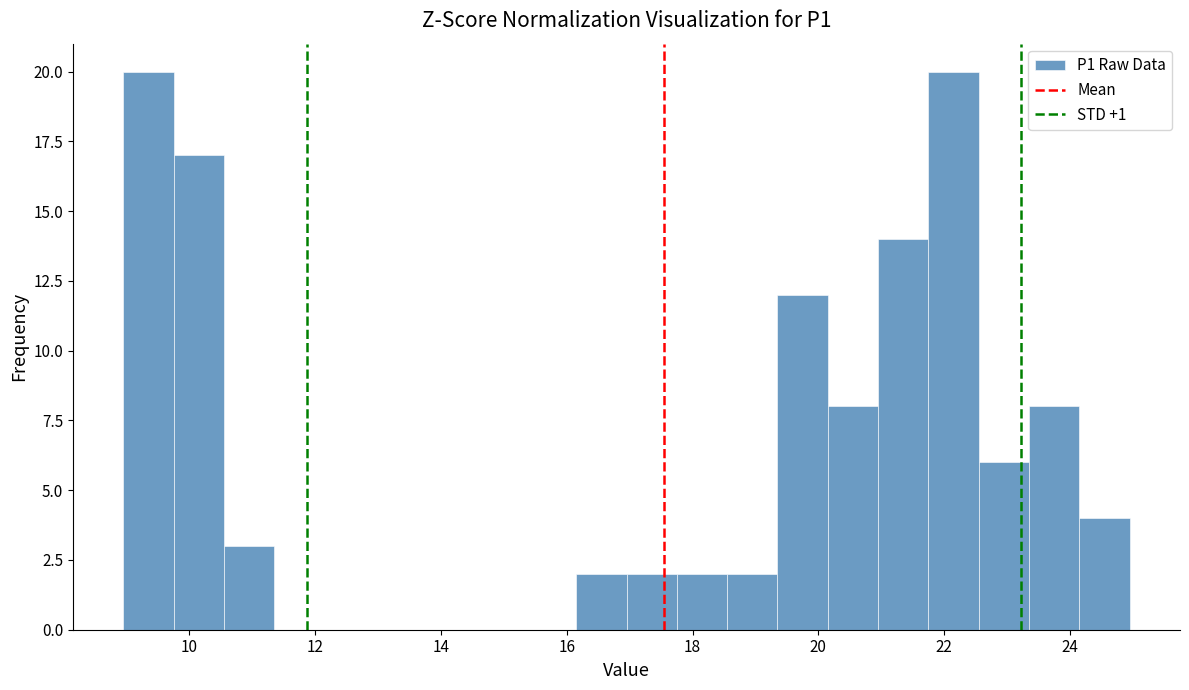

Reading left to right, list every bar in this chart as the range it spans on the x-axis followed by its height. Neither the bar edges nor the heights are printed on the chart, so give them approximately, as read against the axes.

8.95 to 9.75: 20
9.75 to 10.55: 17
10.55 to 11.35: 3
11.35 to 12.15: 0
12.15 to 12.95: 0
12.95 to 13.75: 0
13.75 to 14.55: 0
14.55 to 15.35: 0
15.35 to 16.15: 0
16.15 to 16.95: 2
16.95 to 17.75: 2
17.75 to 18.55: 2
18.55 to 19.35: 2
19.35 to 20.15: 12
20.15 to 20.95: 8
20.95 to 21.75: 14
21.75 to 22.55: 20
22.55 to 23.35: 6
23.35 to 24.15: 8
24.15 to 24.95: 4